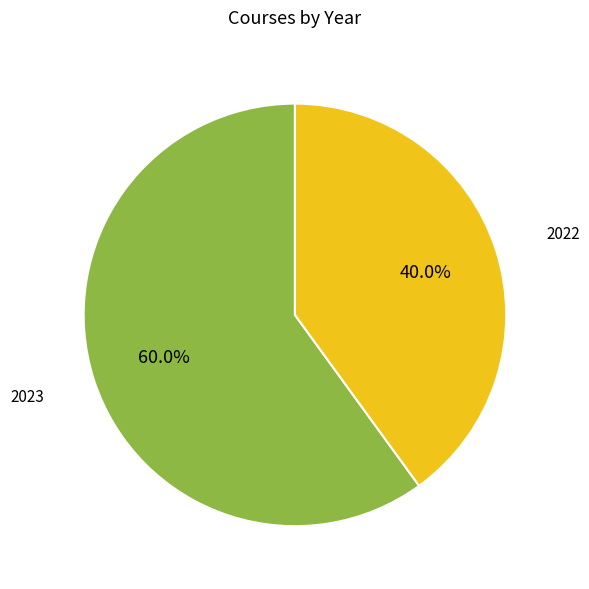

Is there a majority slice in this chart?

Yes